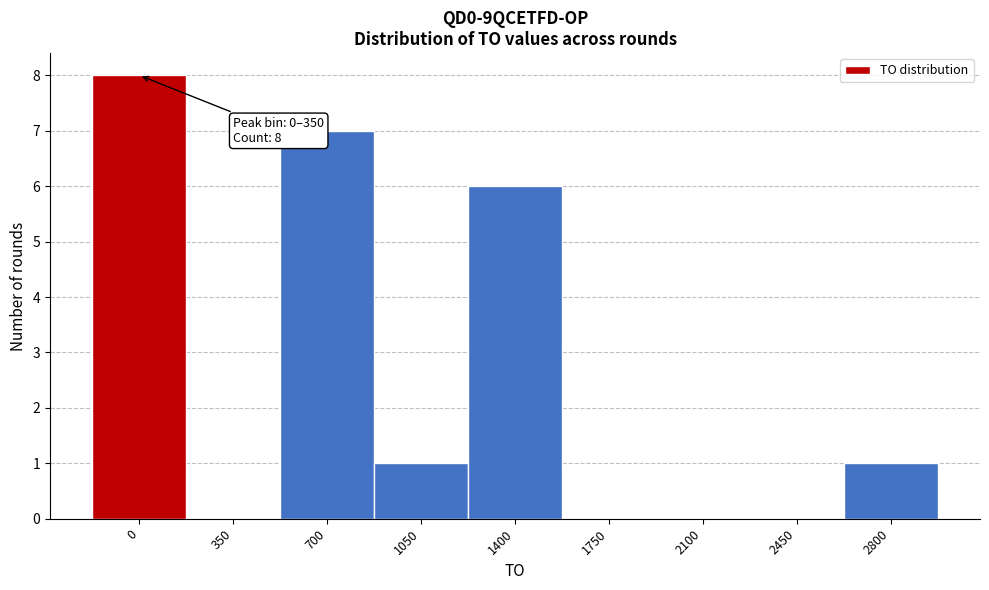

Reading left to right, extract all data points from this chart.

0=8	350=0	700=7	1050=1	1400=6	1750=0	2100=0	2450=0	2800=1